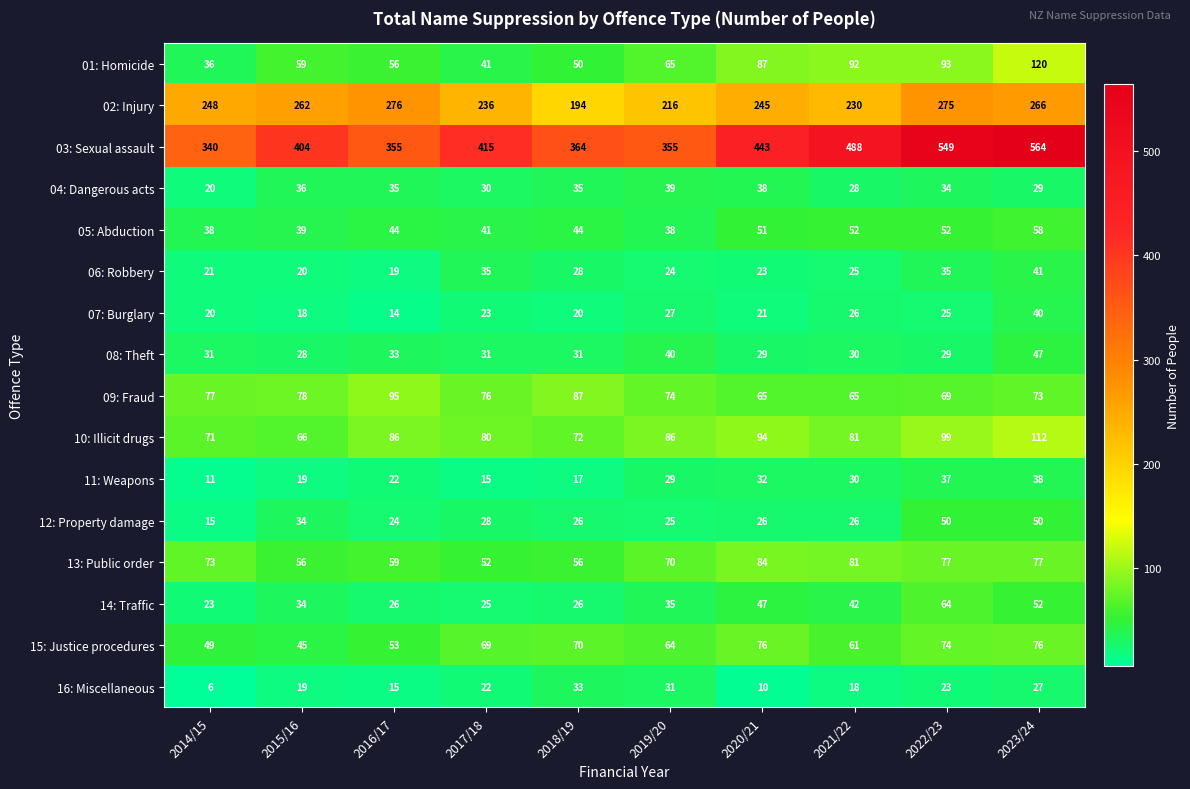

Which label corresponds to the smallest value in the chart?

2014/15